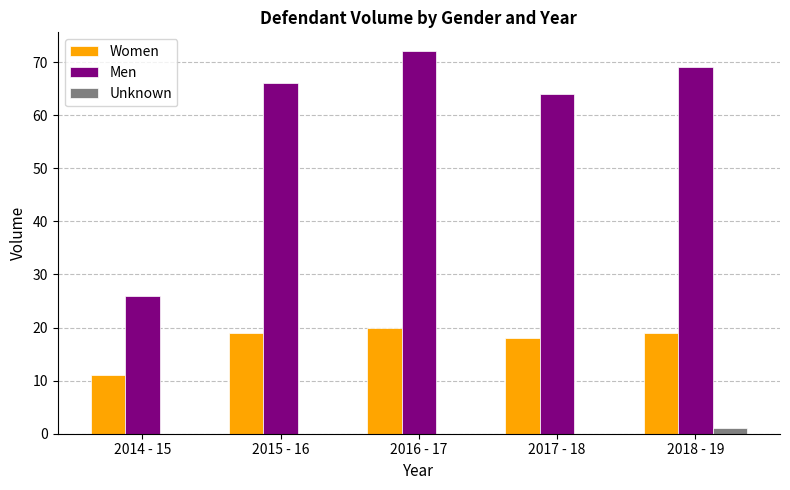

Is the value of Women at 2014 - 15 greater than the value of Unknown at 2015 - 16?

Yes